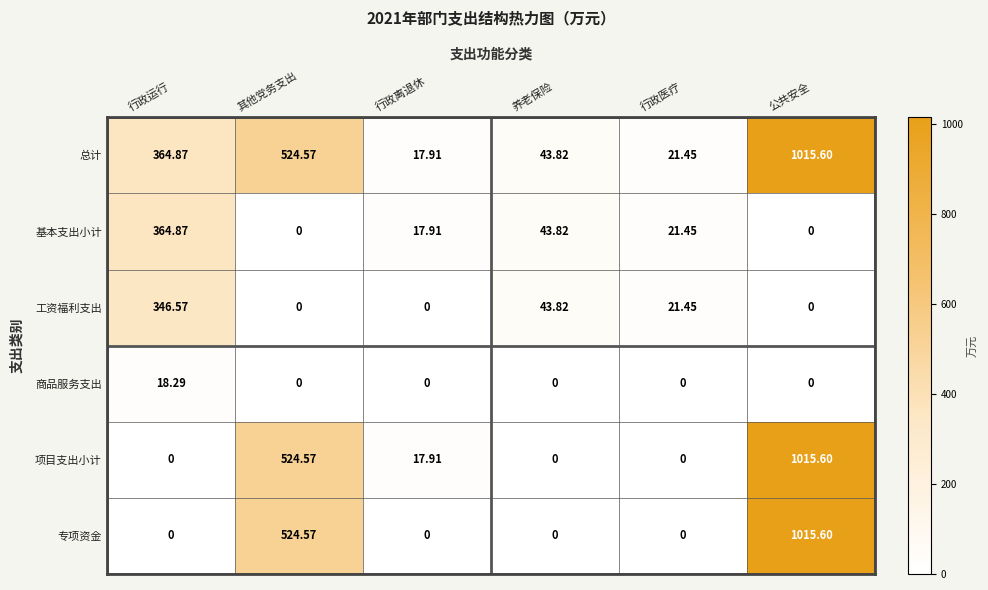

Which category has the highest value across all series?

公共安全